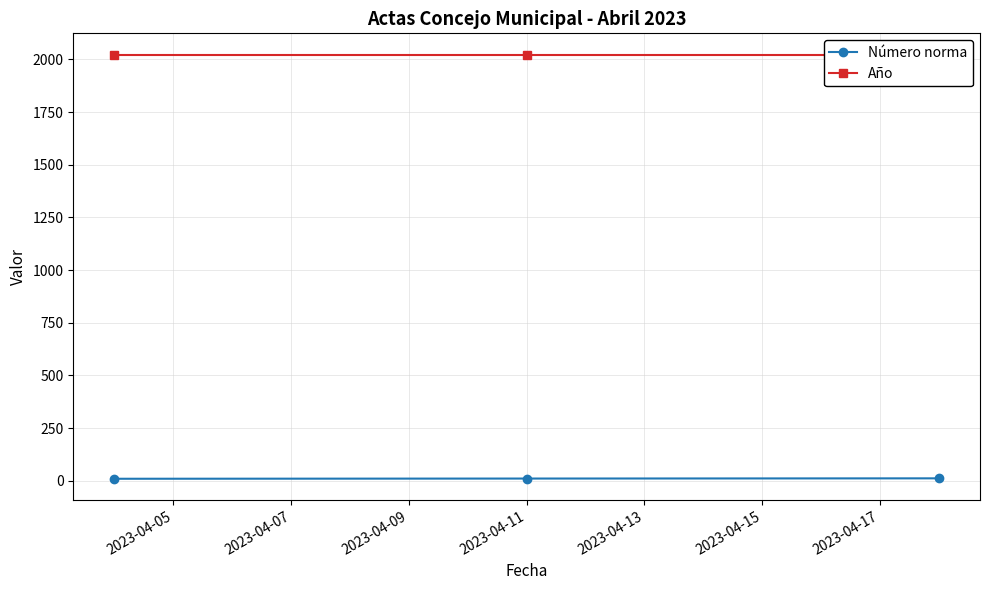

How many lines are shown in the chart?

2